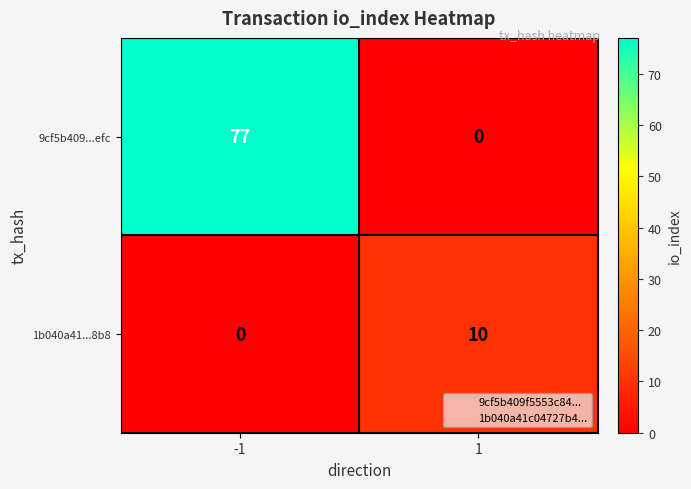

What is the total value across all series at 1?

10